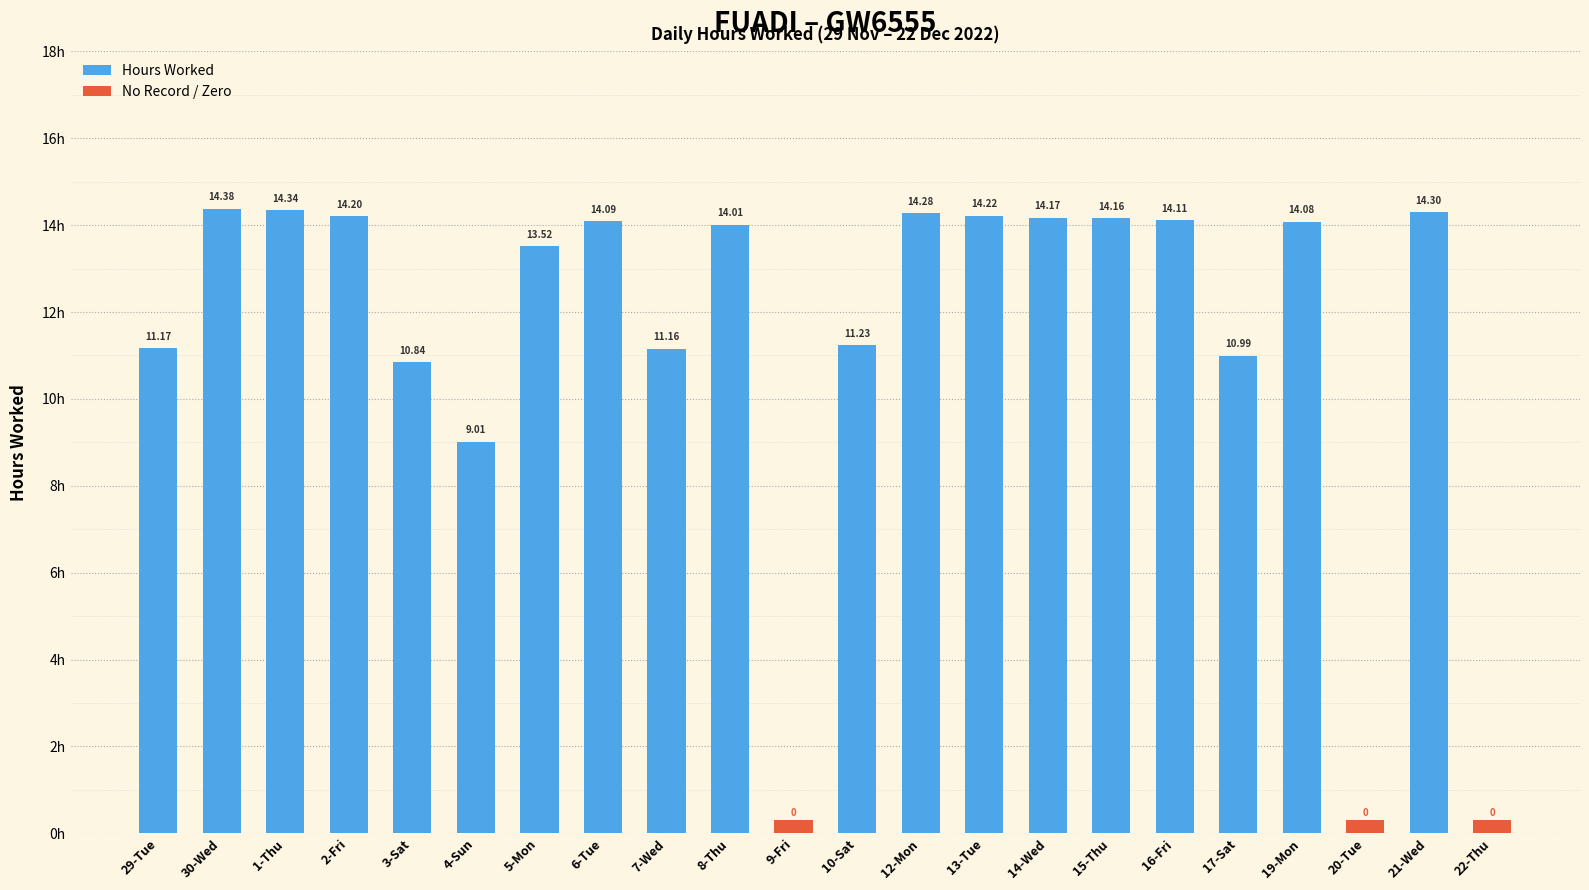

Where is the data nearest to the value 7?

4-Sun